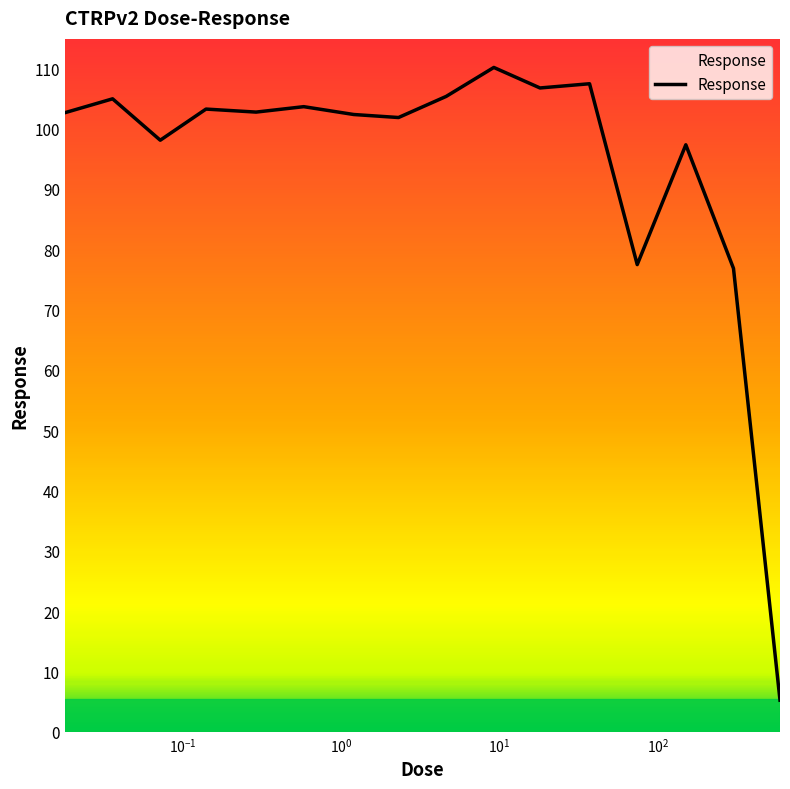

What is the average value?

94.1